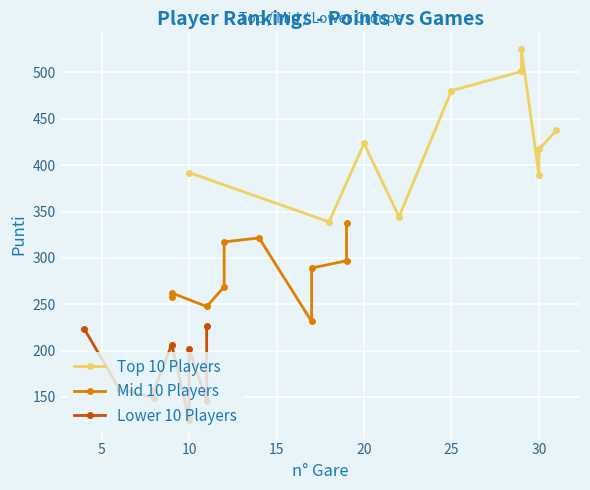

True or false: Top 10 Players and Mid 10 Players intersect in this chart.

False